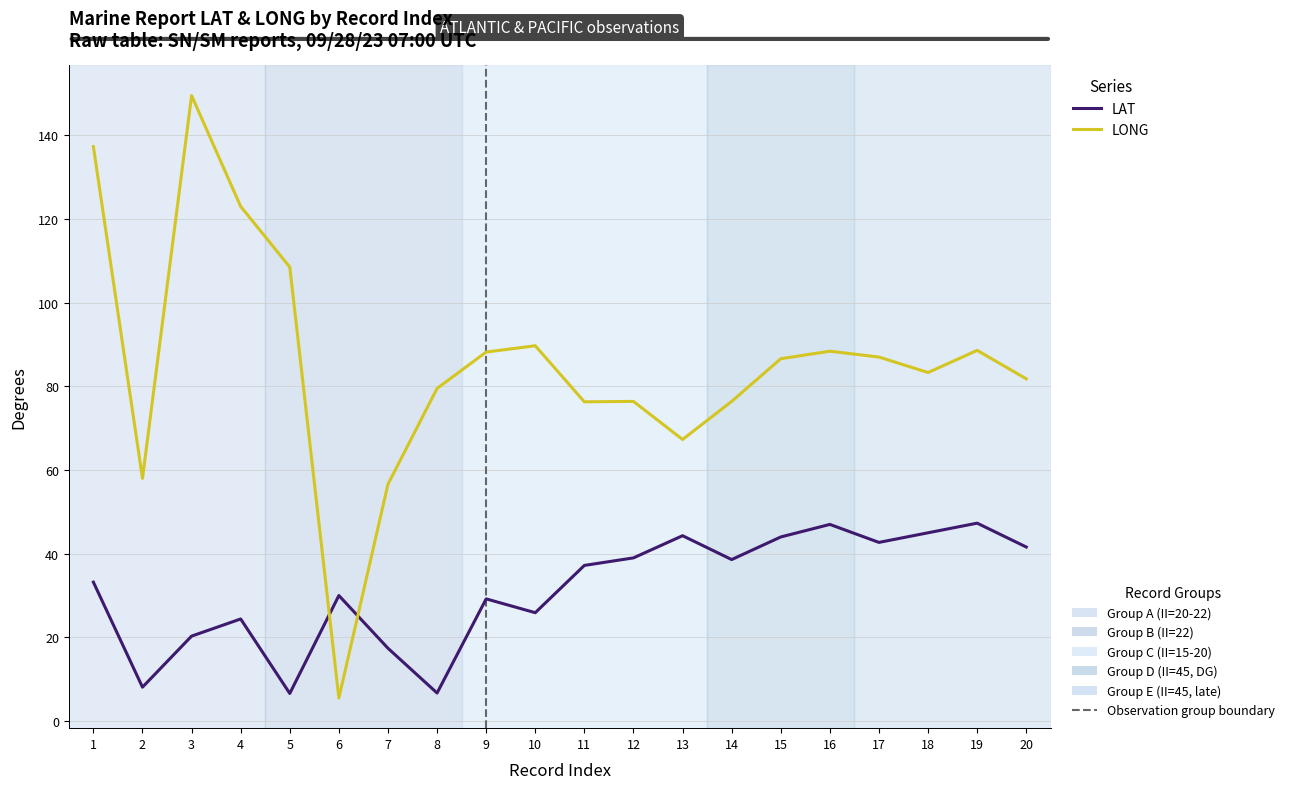

What is the total value across all series at 1?

170.5